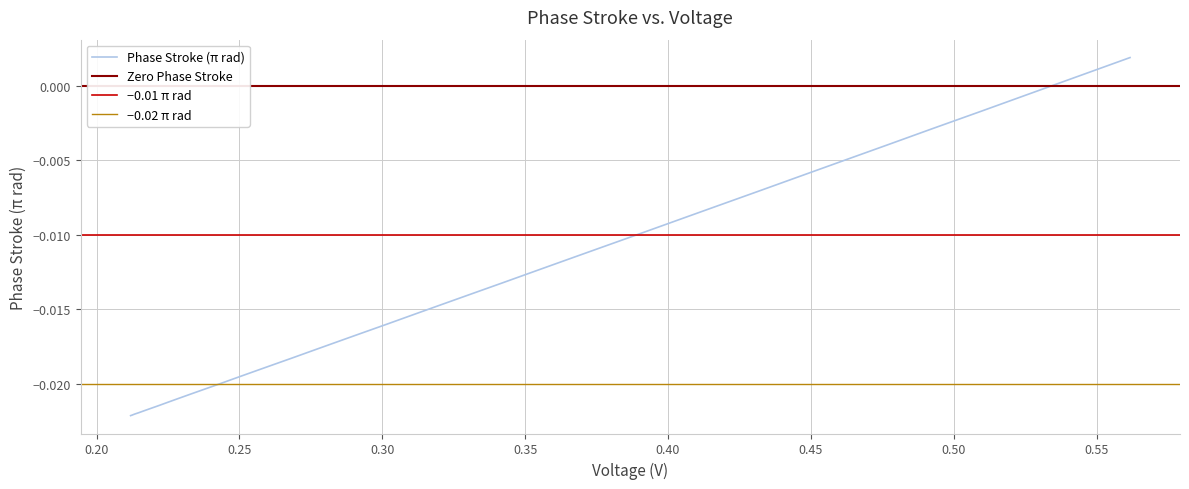

What is the label of the 32nd point from the right?

0.50